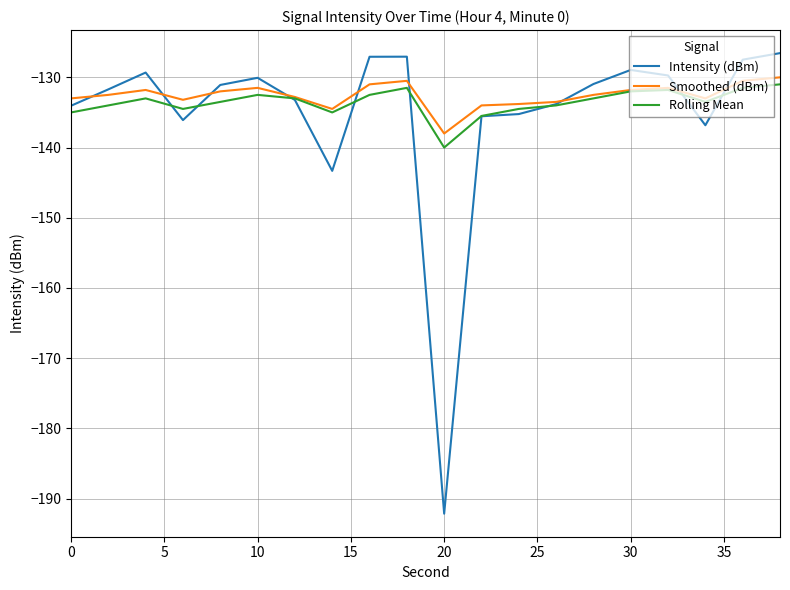

Which series has the widest spread of values?

Intensity (dBm)